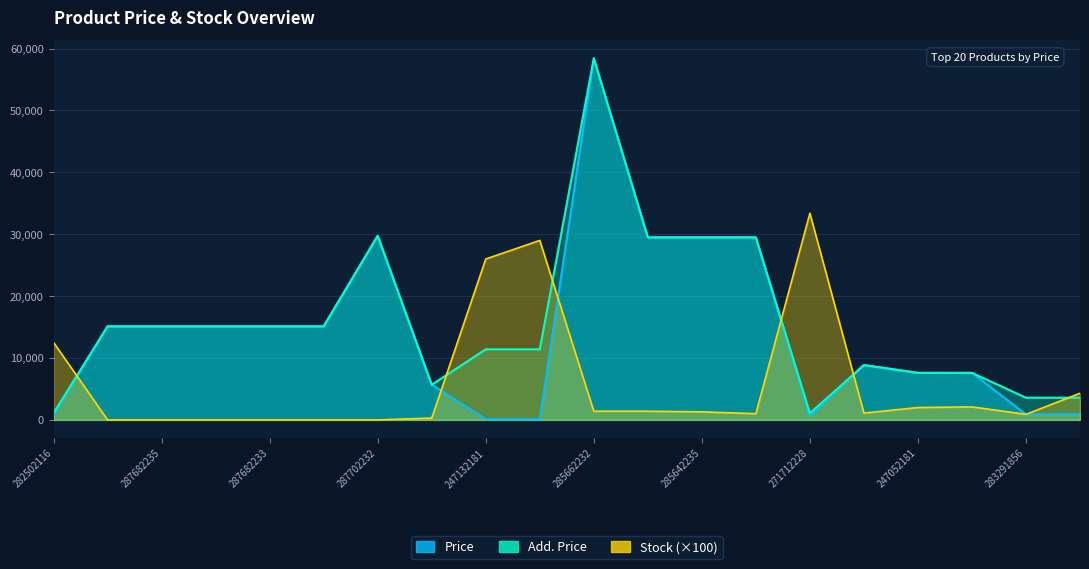

How many values in the Price series exceed 15120?

5